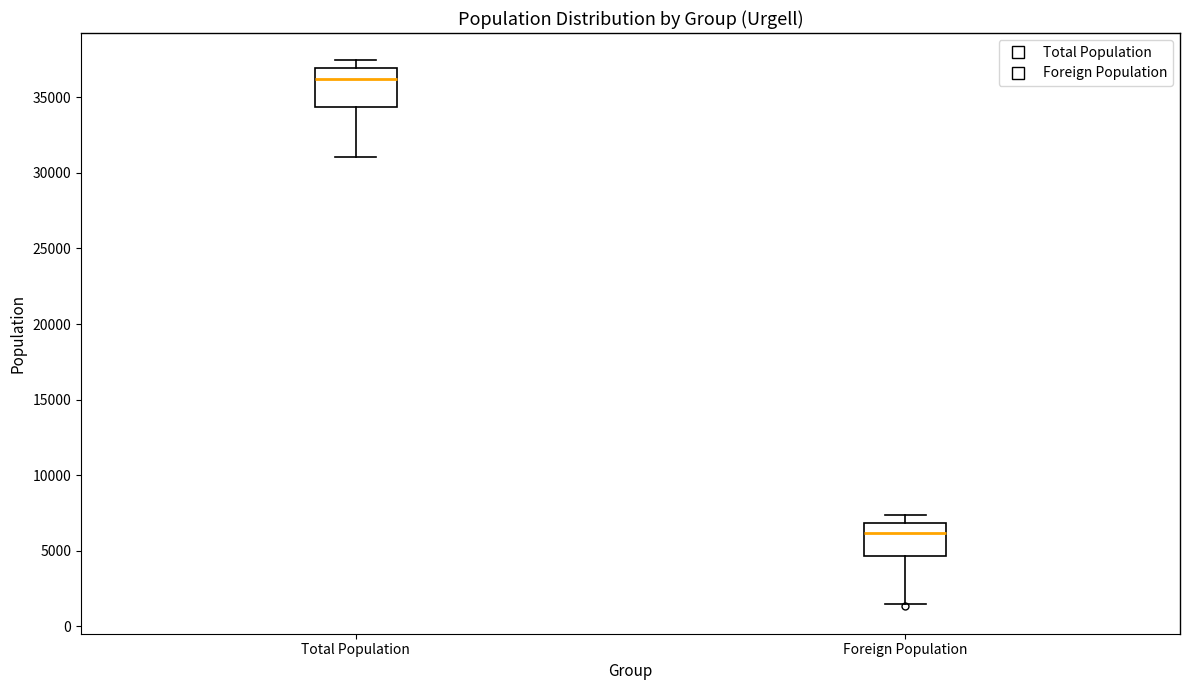

Reading left to right, read every box against the y-axis: the position of its median line, the range the box covers, and the ends of its whiskers. The values are not printed on the chart, so give them approximately, as read against the axis.

Total Population: median 36000, box 34500 to 37000, whiskers 31000 to 37500
Foreign Population: median 6000, box 4500 to 7000, whiskers 1500 to 7500